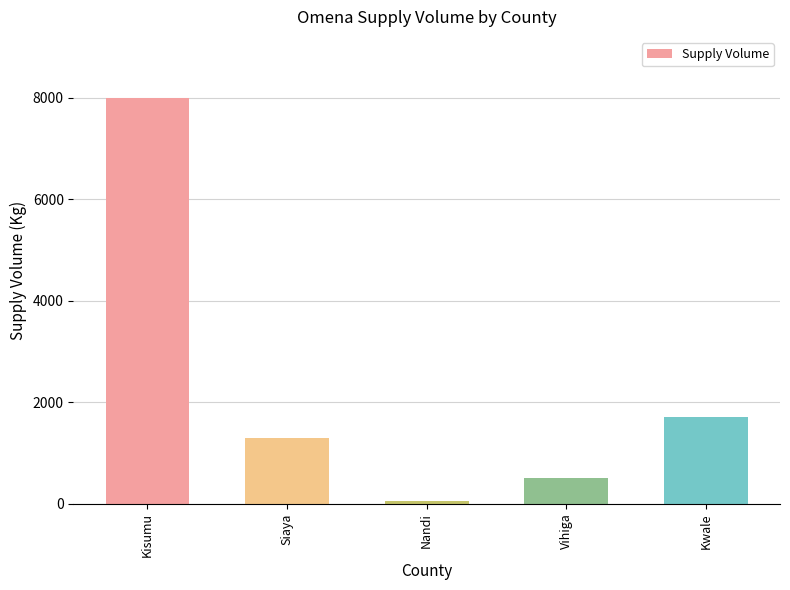

Reading left to right, transcribe all the data shown in this chart.

8000	1300	50	500	1700